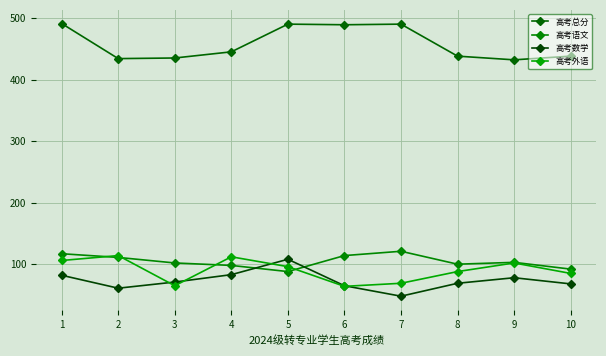

What is the total value across all series at 2?

720